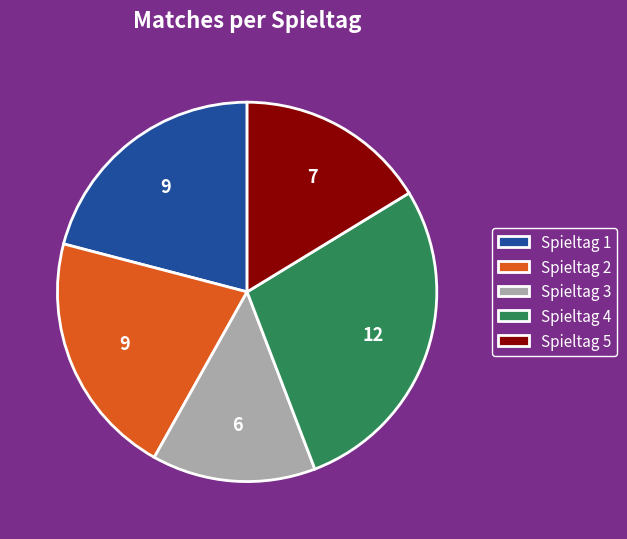

Is there a majority slice in this chart?

No